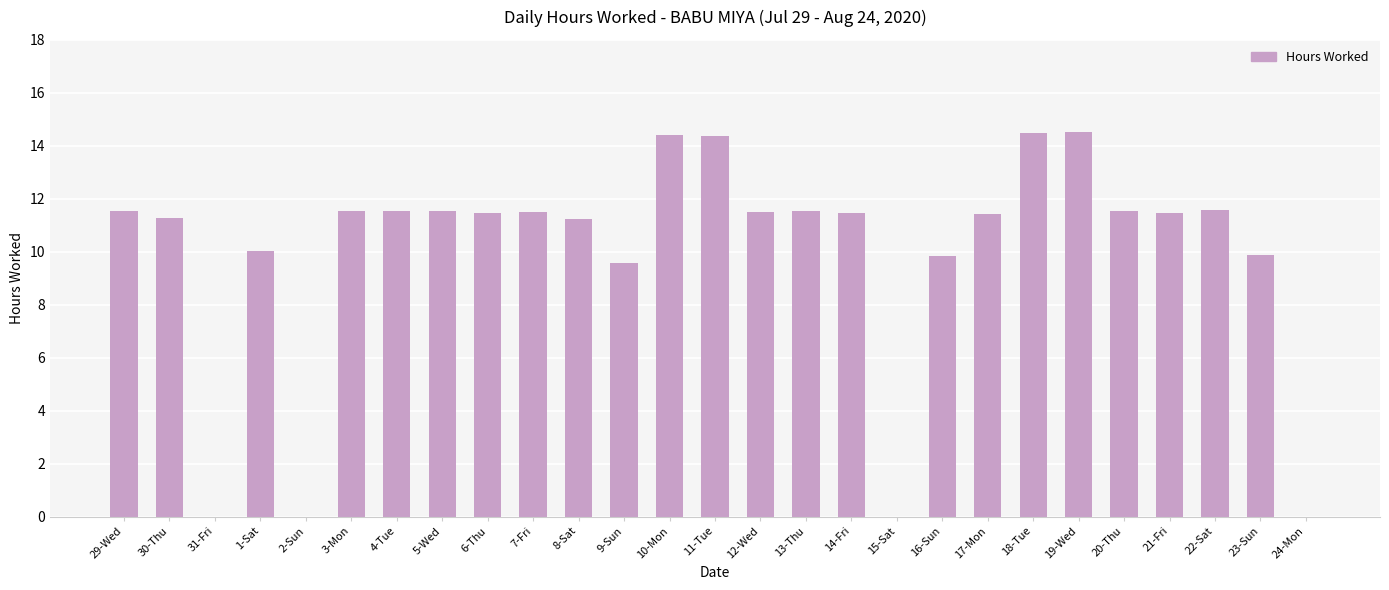

At which label does the data first exceed 11?

29-Wed